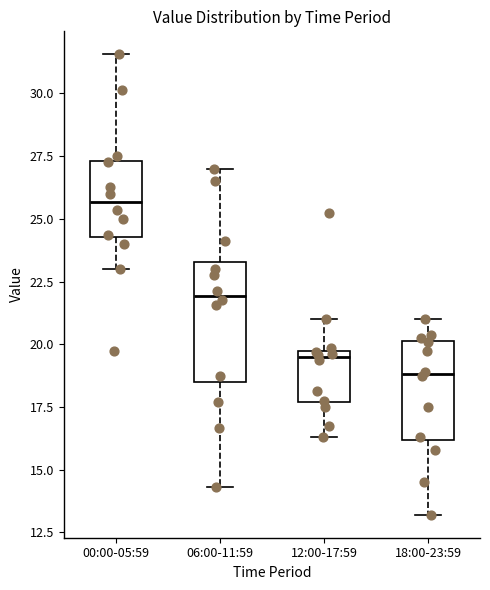

Which box is the tallest, from its lower edge to its upper edge?

06:00-11:59